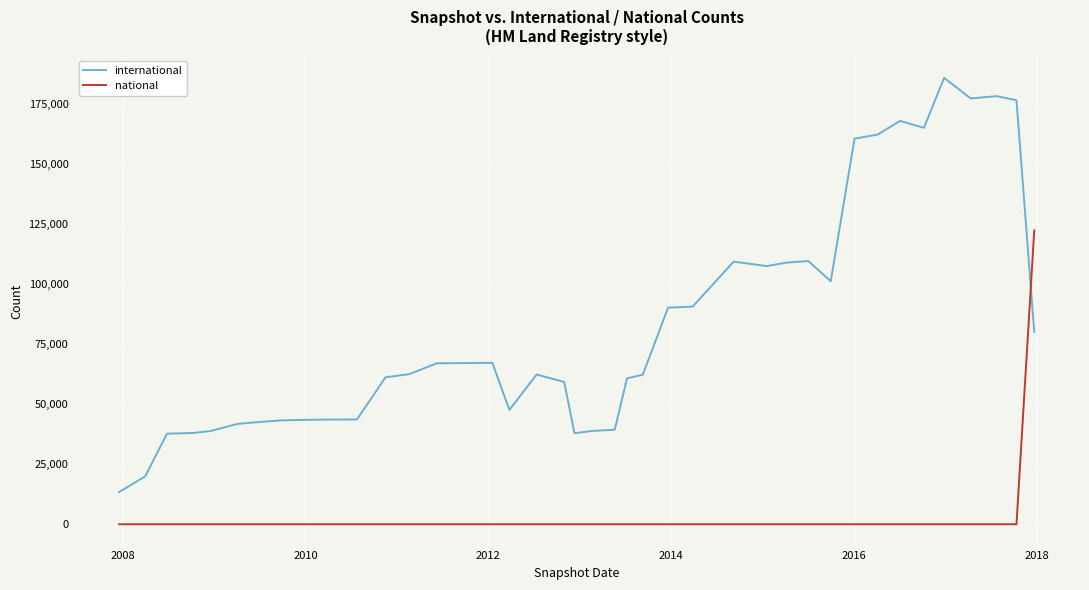

How many distinct data groups are displayed?

2